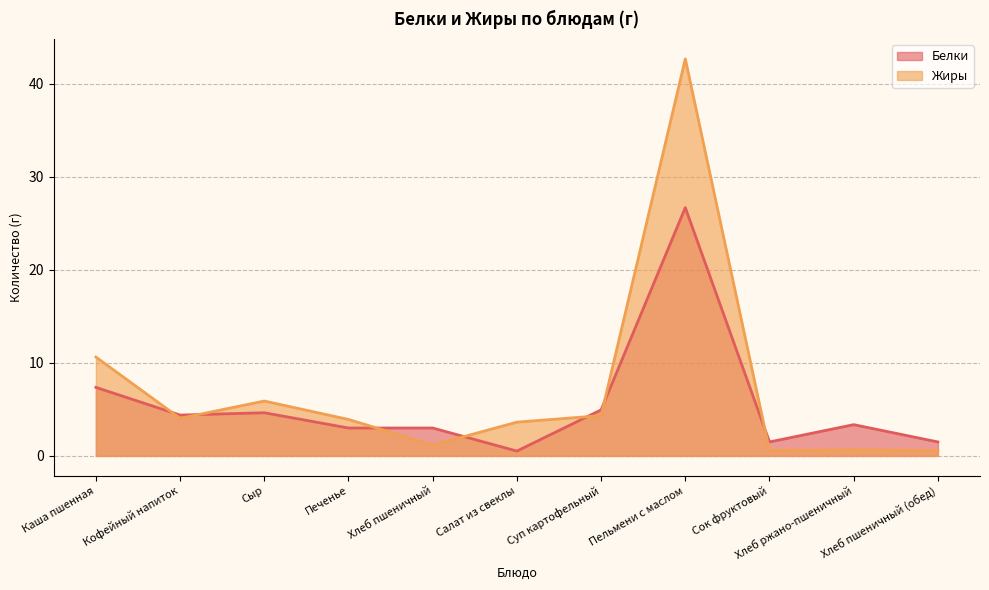

True or false: Белки has more than 0 interior local peaks.

True